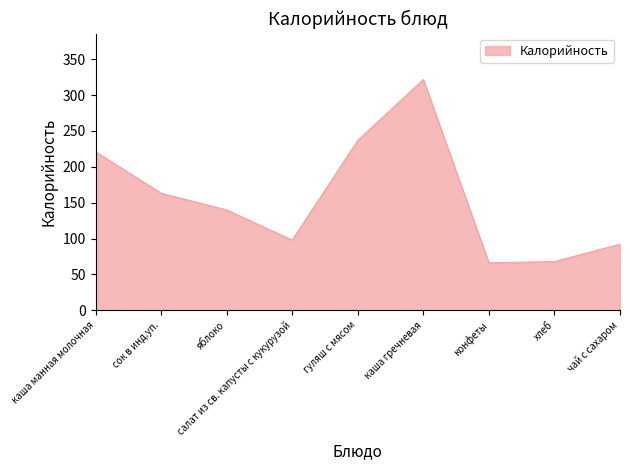

Read the value at каша гречневая.

321.4